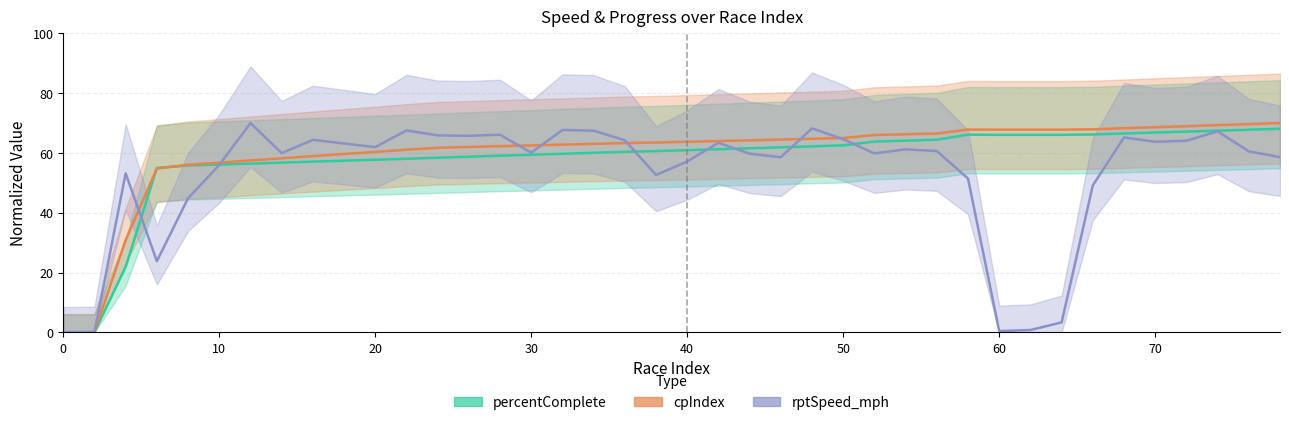

Which series ends up on top after the final intersection of cpIndex and percentComplete?

cpIndex